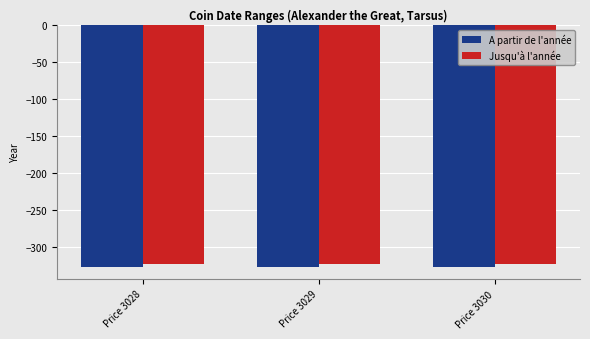

What is the spread (max minus min) of values at Price 3028?

4